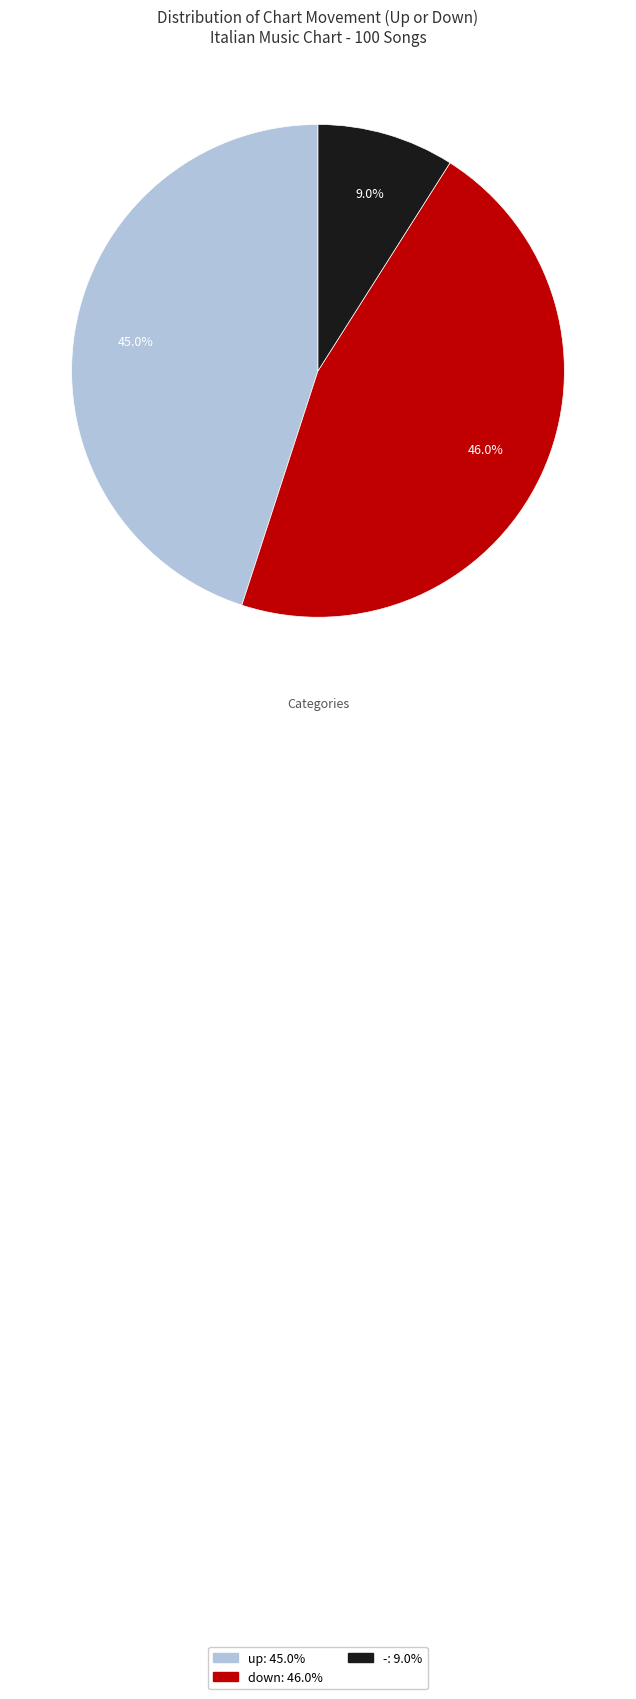

Rank the categories by value from lowest to highest.

-, up, down